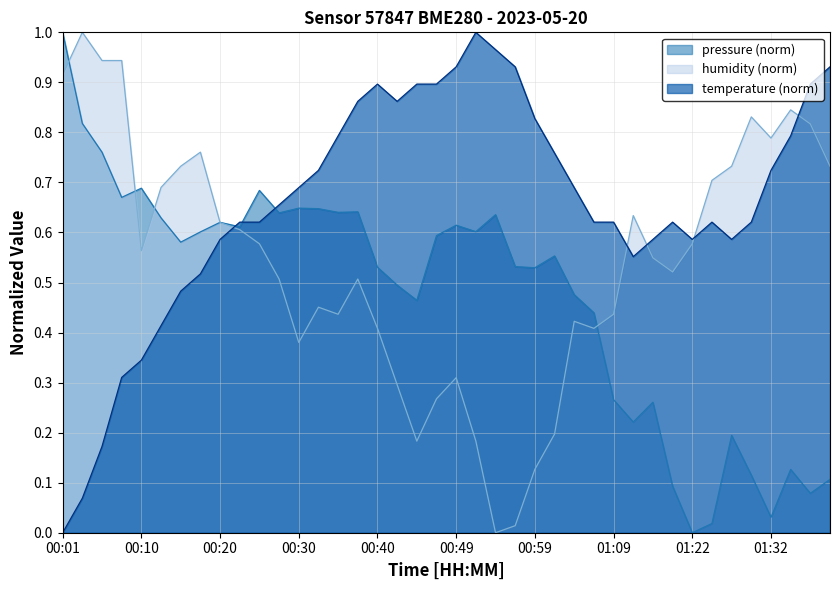

List the labels in order of pressure value, largest first.

00:01, 00:03, 00:05, 00:10, 00:25, 00:08, 00:30, 00:32, 00:37, 00:35, 00:27, 00:54, 00:13, 00:20, 00:49, 00:23, 00:52, 00:18, 00:47, 00:15, 01:02, 00:57, 00:40, 00:59, 00:42, 01:04, 00:44, 01:07, 01:09, 01:17, 01:14, 01:27, 01:34, 01:29, 01:39, 01:19, 01:37, 01:32, 01:24, 01:22